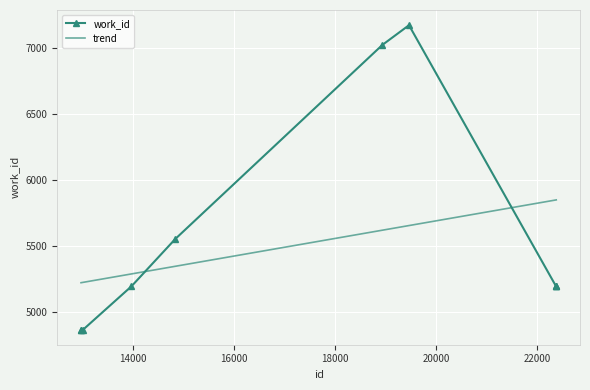

Which category has the lowest value across all series?

12968